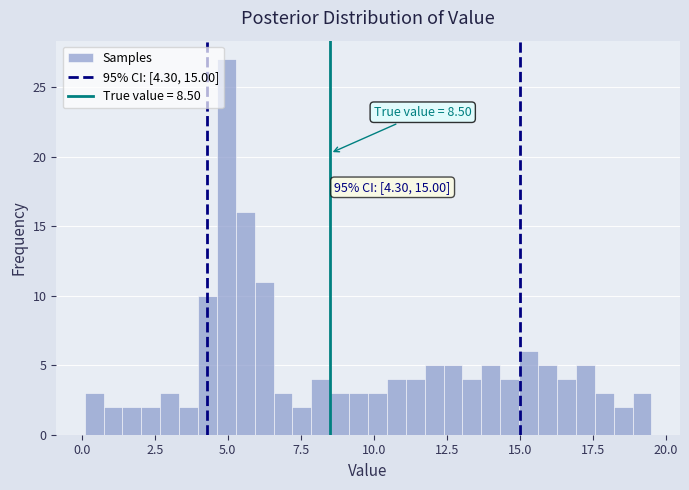

Read against the x-axis, roughly where is the centre of the tallest bar?

5.0